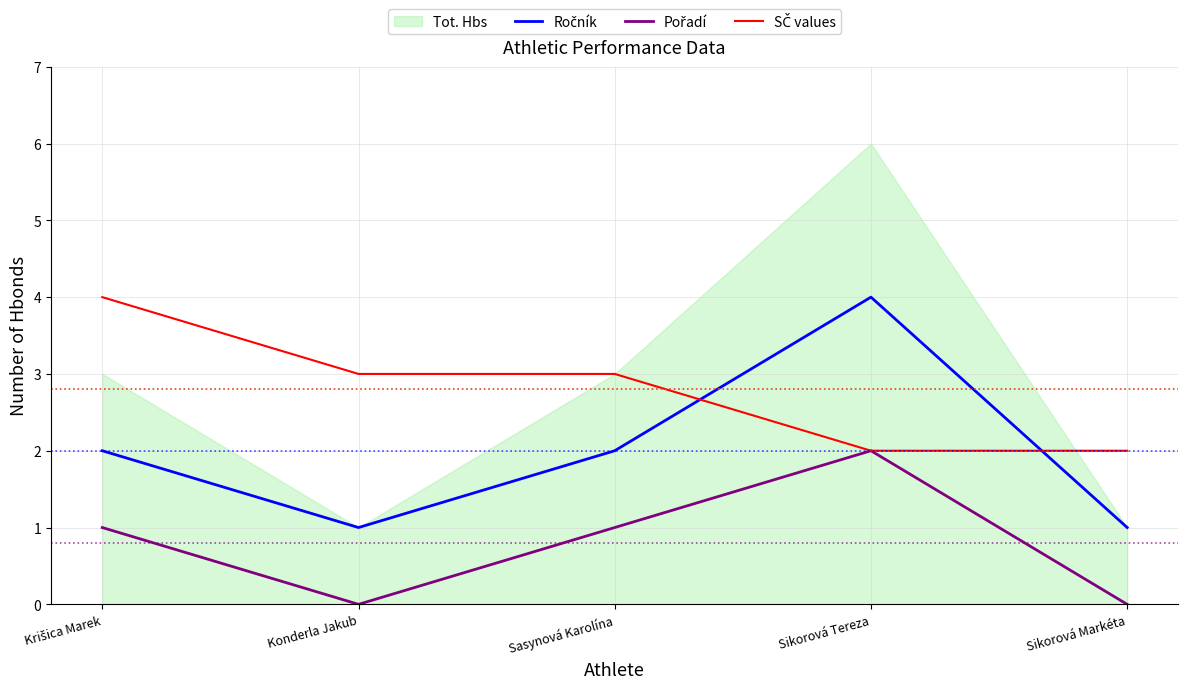

True or false: Pořadí and SČ values cross at least once.

False